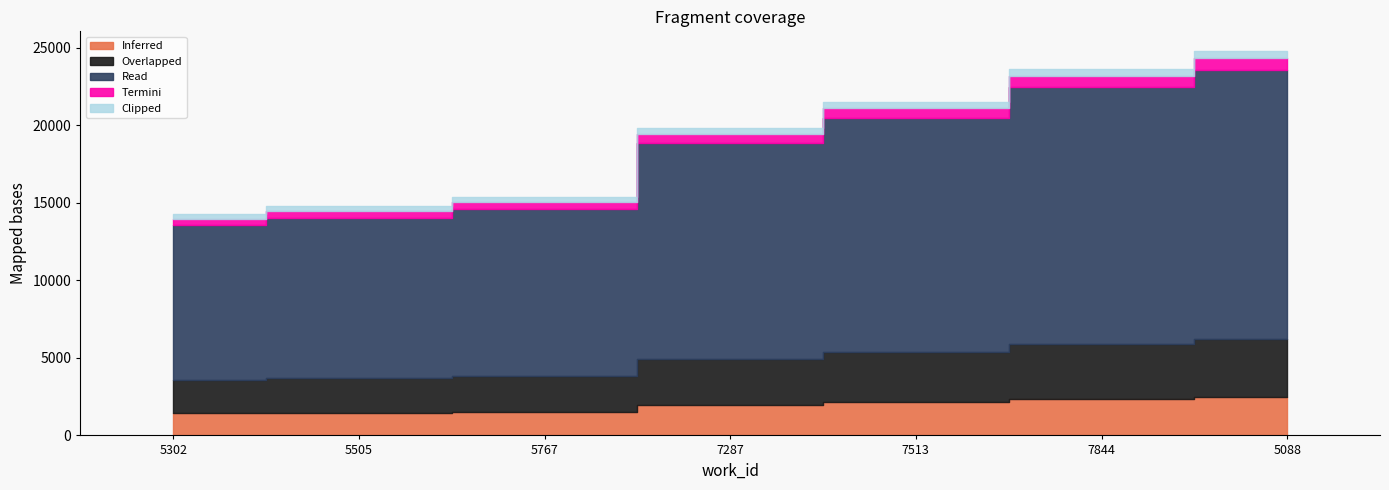

List the labels in order of value, smallest first.

5302, 5505, 5767, 7287, 7513, 7844, 5088